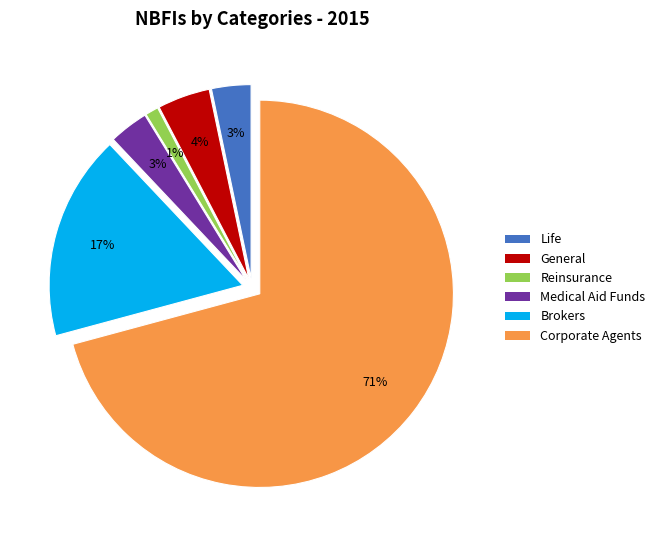

To the nearest percent, what percentage of the pie is Brokers?

17%